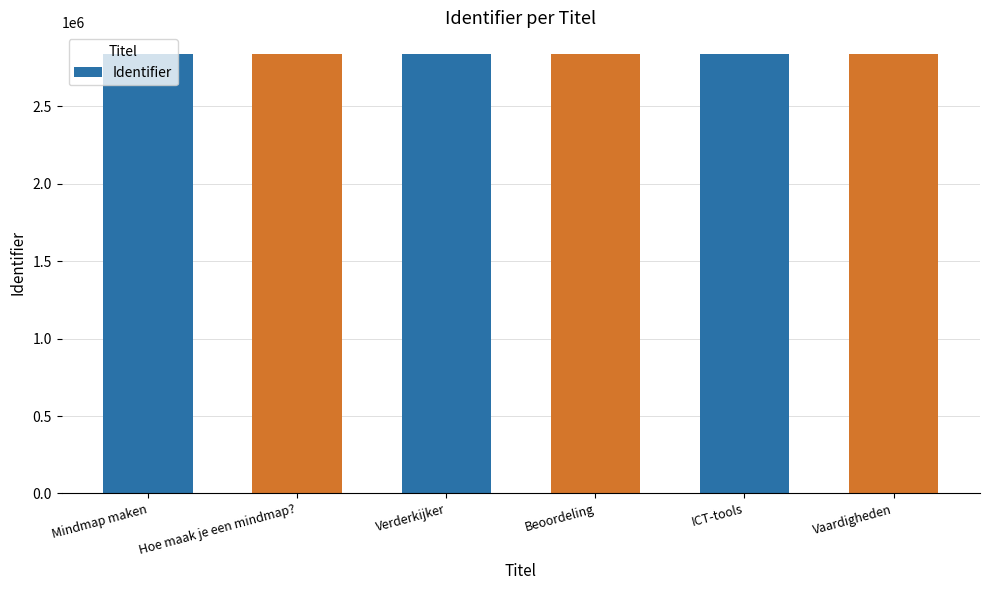

What is the minimum value shown in the chart?

2837113